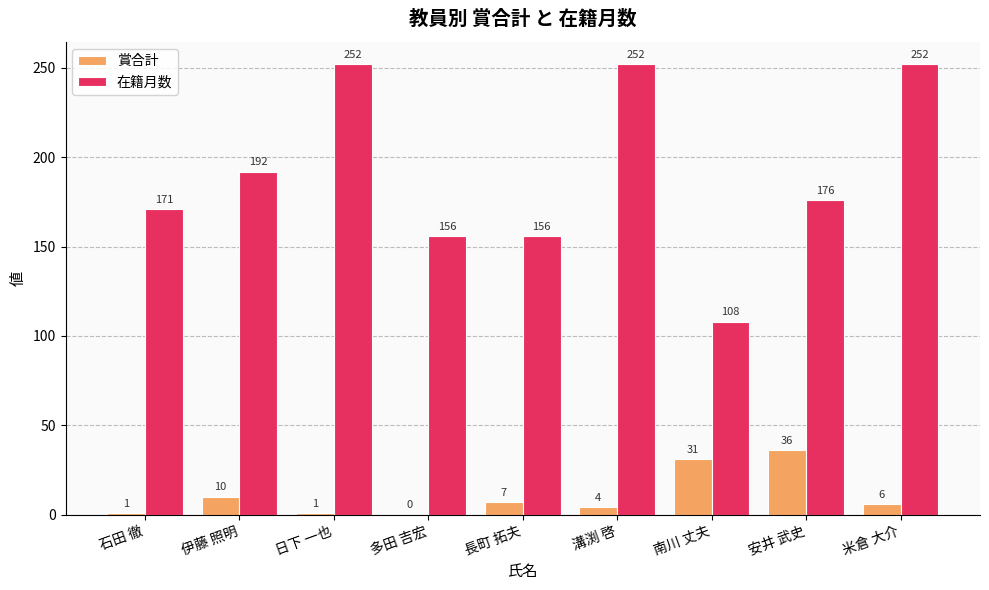

Which series has the widest spread of values?

在籍月数